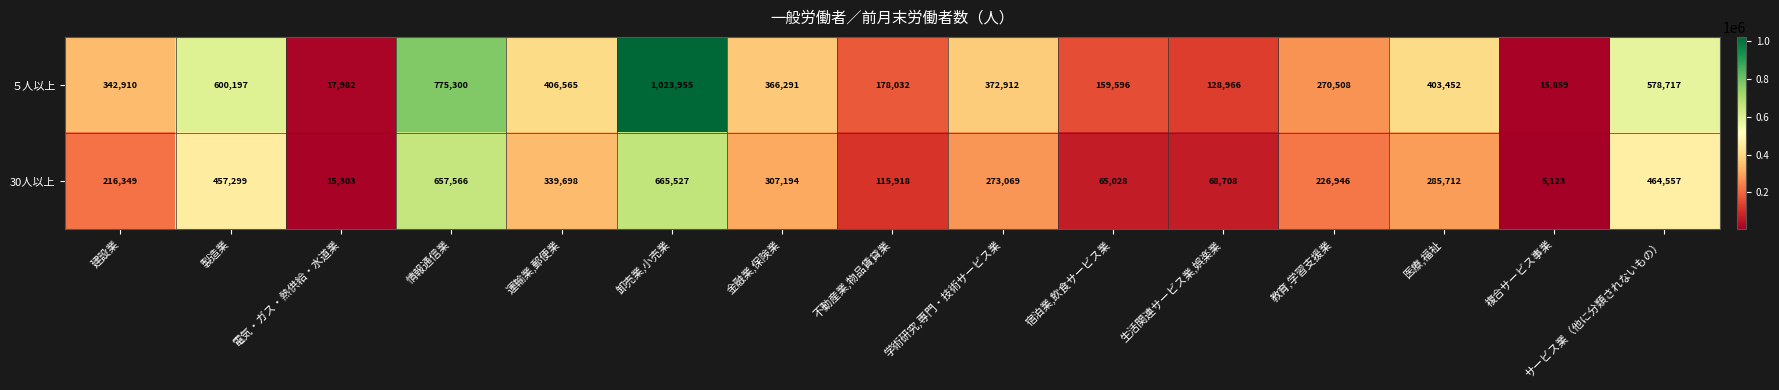

What is the spread (max minus min) of values at 卸売業,小売業?

358428